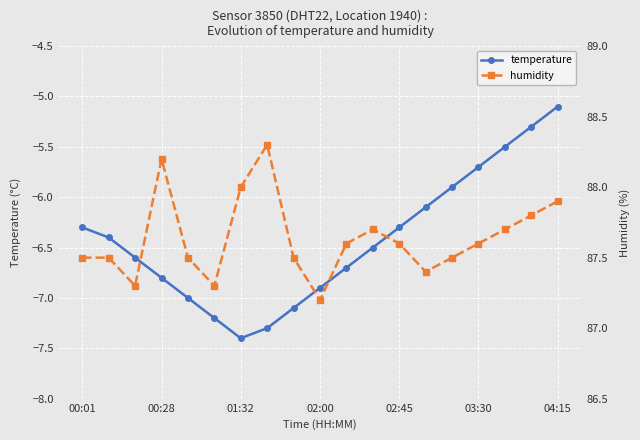

How many interior local valleys does the humidity series have?

4